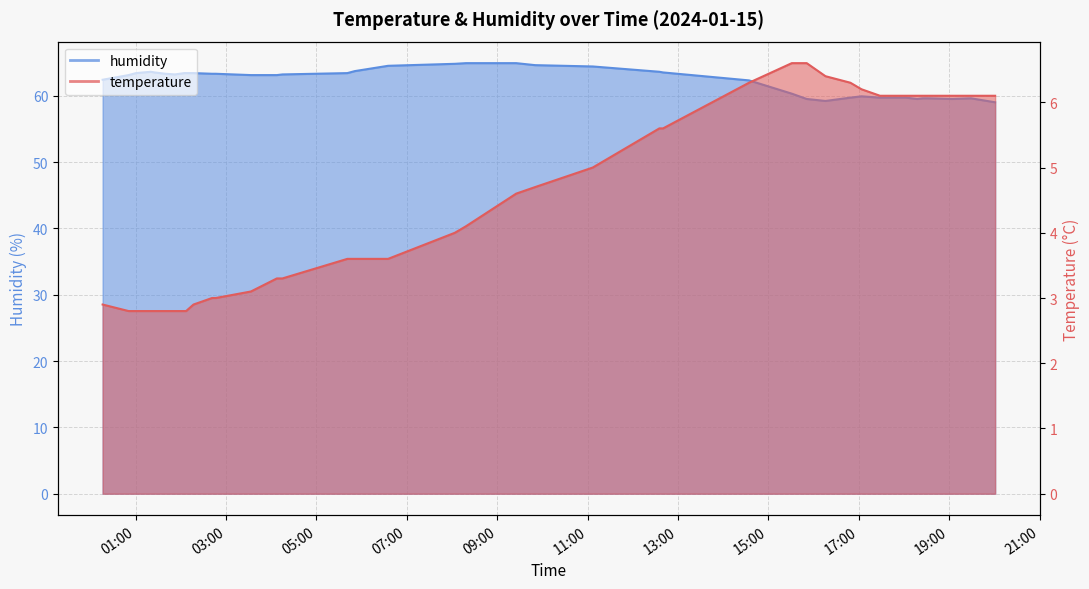

In humidity, how many points are higher than both neighbors (excluding endpoints)?

3